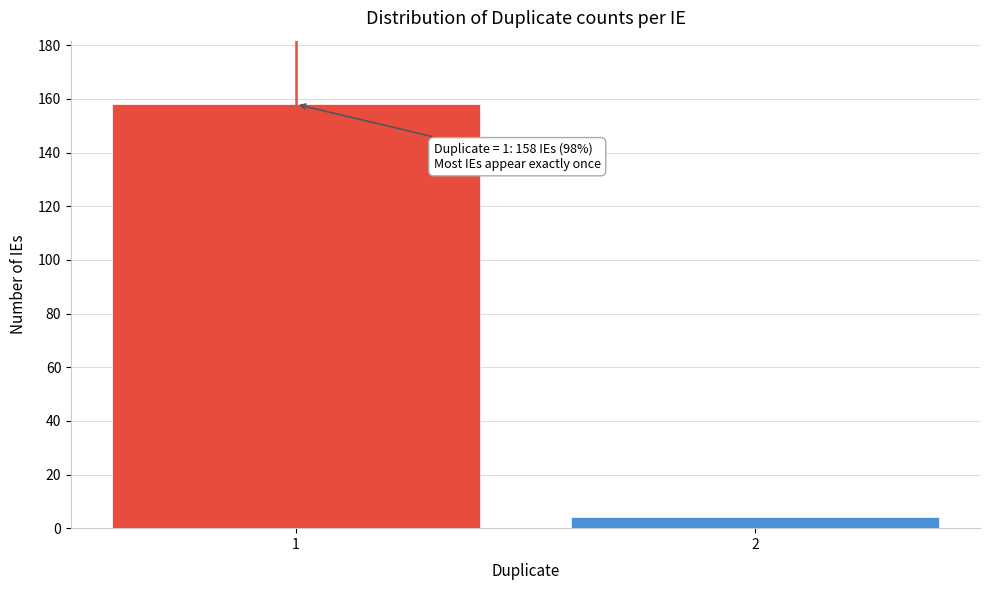

Reading left to right, transcribe all the data shown in this chart.

1=158	2=4